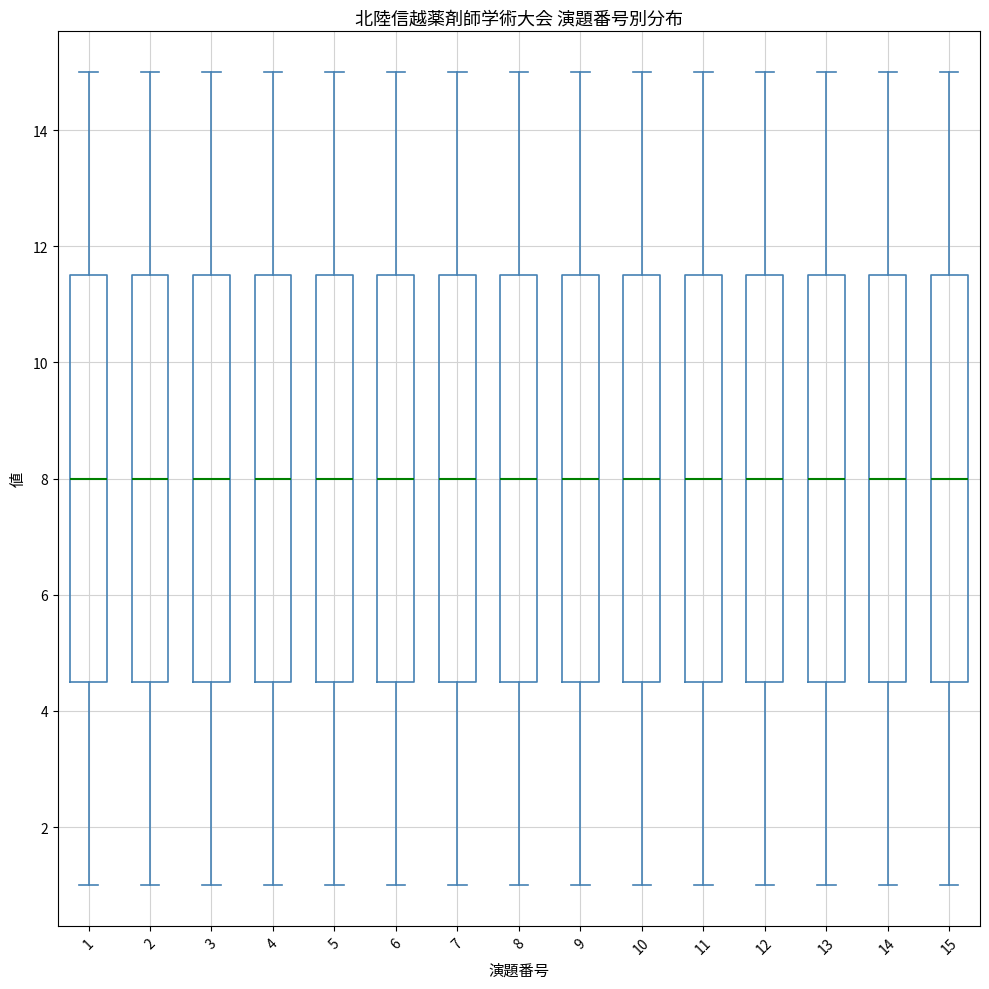

Reading left to right, transcribe this box plot: for each box, give where its median line is, the range the box spans, and where its two whiskers end, as read against the y-axis. The values are not printed on the chart, so give them approximately, as read against the axis.

1: median 8.0, box 4.6 to 11.6, whiskers 1.0 to 15.0
2: median 8.0, box 4.6 to 11.6, whiskers 1.0 to 15.0
3: median 8.0, box 4.6 to 11.6, whiskers 1.0 to 15.0
4: median 8.0, box 4.6 to 11.6, whiskers 1.0 to 15.0
5: median 8.0, box 4.6 to 11.6, whiskers 1.0 to 15.0
6: median 8.0, box 4.6 to 11.6, whiskers 1.0 to 15.0
7: median 8.0, box 4.6 to 11.6, whiskers 1.0 to 15.0
8: median 8.0, box 4.6 to 11.6, whiskers 1.0 to 15.0
9: median 8.0, box 4.6 to 11.6, whiskers 1.0 to 15.0
10: median 8.0, box 4.6 to 11.6, whiskers 1.0 to 15.0
11: median 8.0, box 4.6 to 11.6, whiskers 1.0 to 15.0
12: median 8.0, box 4.6 to 11.6, whiskers 1.0 to 15.0
13: median 8.0, box 4.6 to 11.6, whiskers 1.0 to 15.0
14: median 8.0, box 4.6 to 11.6, whiskers 1.0 to 15.0
15: median 8.0, box 4.6 to 11.6, whiskers 1.0 to 15.0